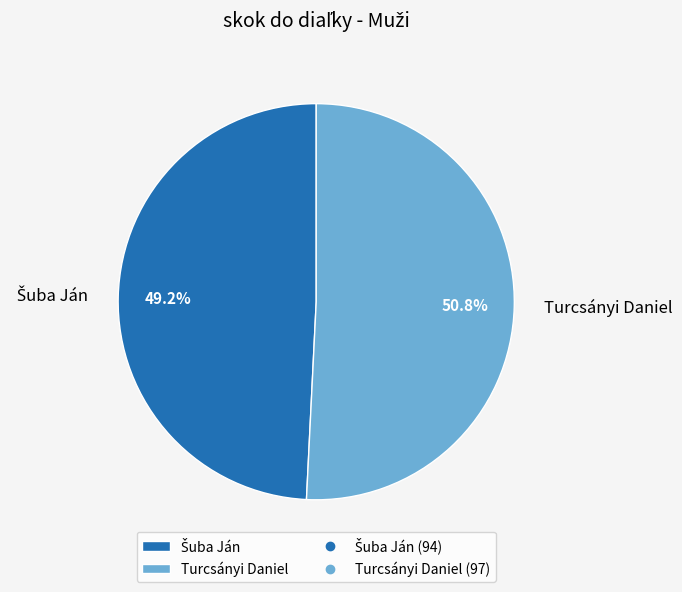

Which slice is the largest?

Turcsányi Daniel